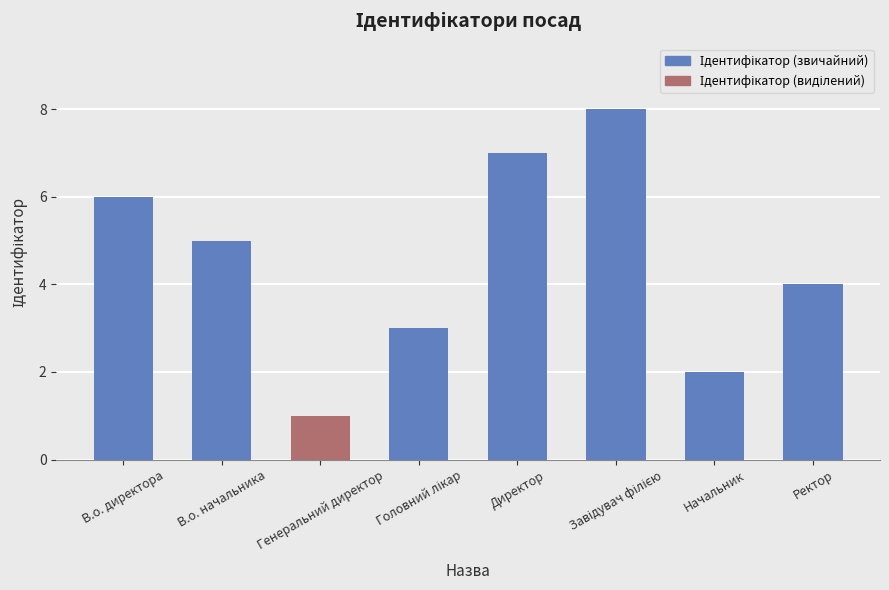

Reading left to right, list all the values displayed in this chart.

6	5	1	3	7	8	2	4